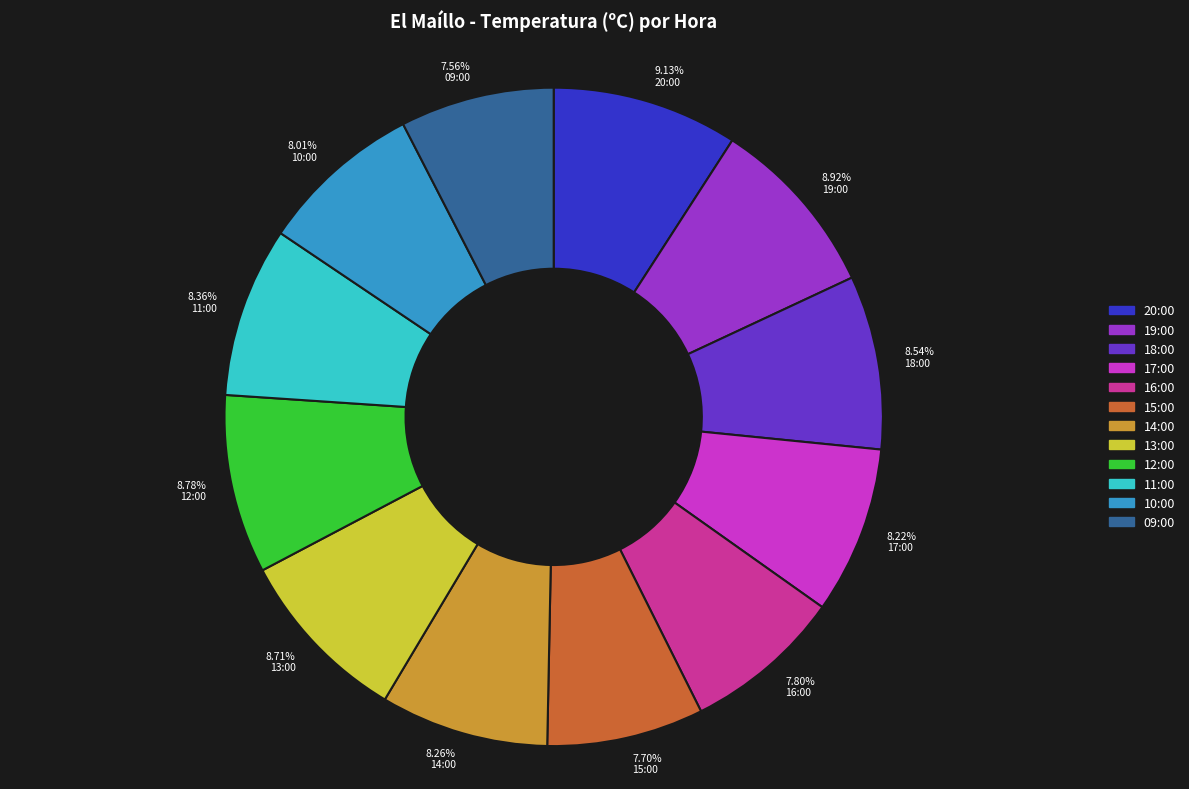

Does 7.80% 16:00 account for over 50% of the chart?

No